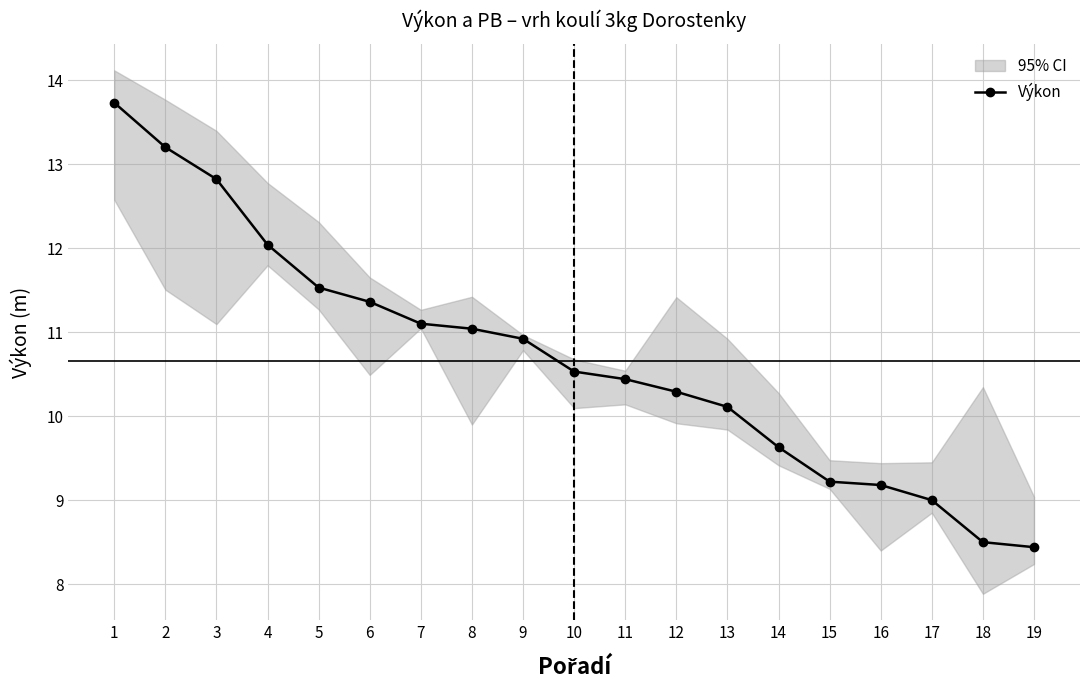

At which category does the chart reach its minimum across all series?

19